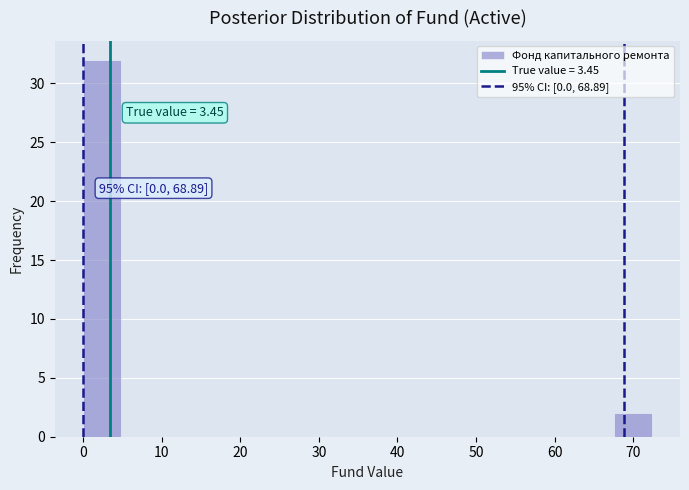

Which range on the x-axis has the tallest bar?

0 to 5